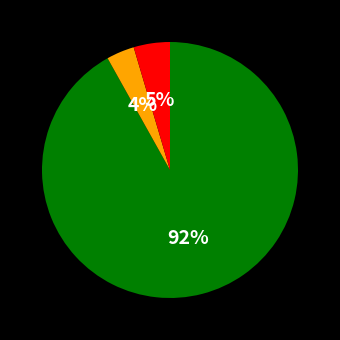

Does any single category account for the majority?

Yes